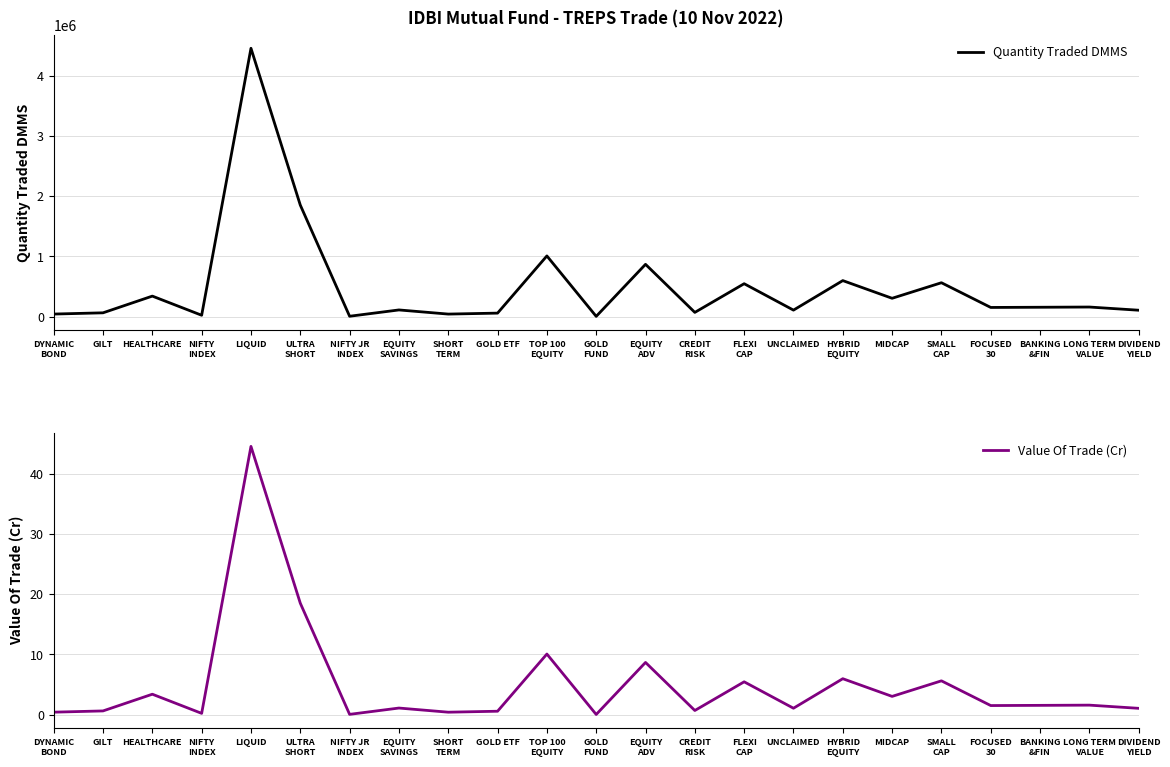

Between UNCLAIMED and MIDCAP, which is larger?

MIDCAP